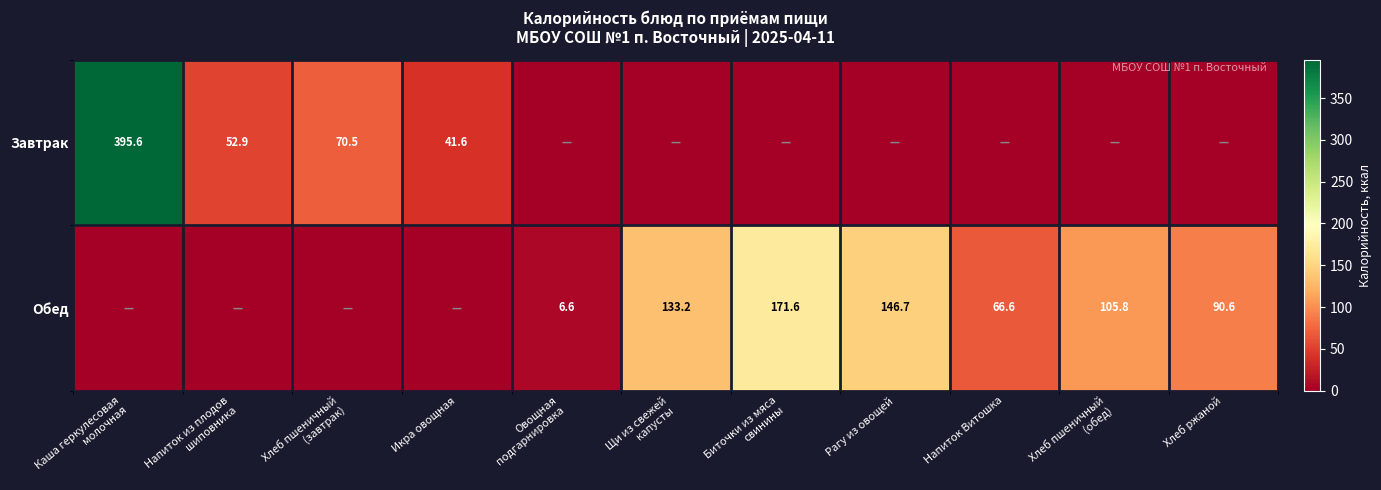

The value of Обед at Хлеб ржаной is 151.2. True or false?

False